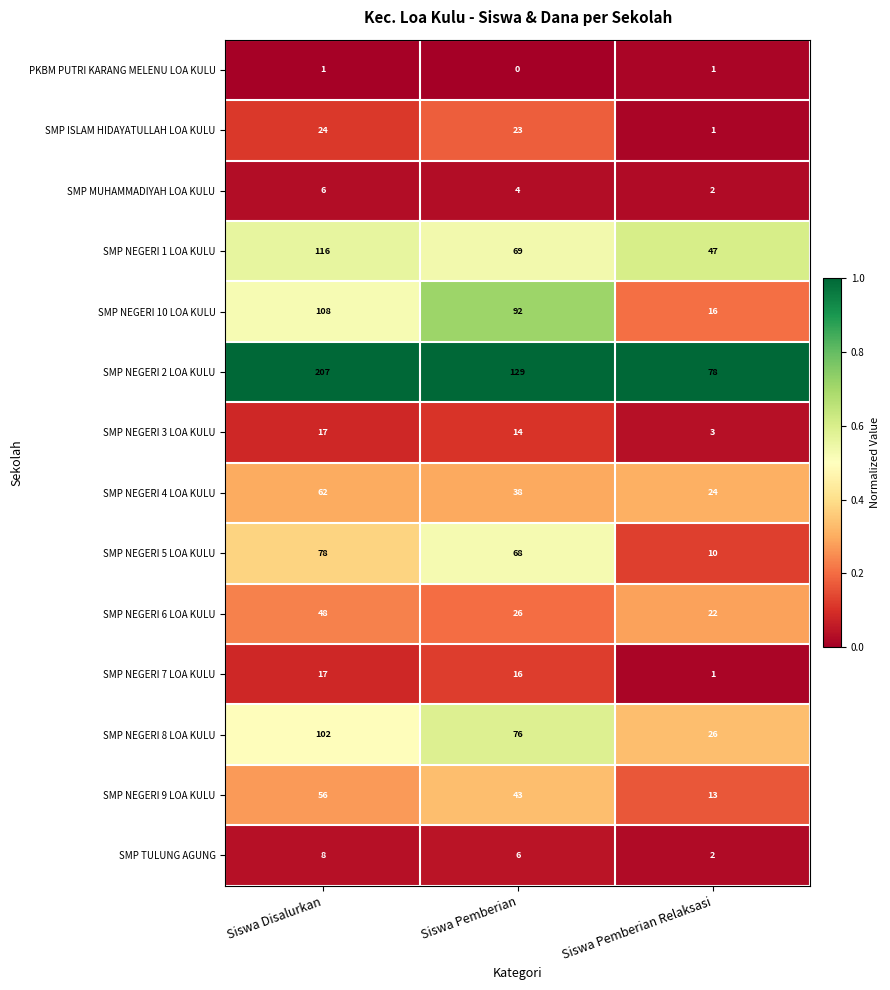

What is the total value across all series at Siswa Disalurkan?

850